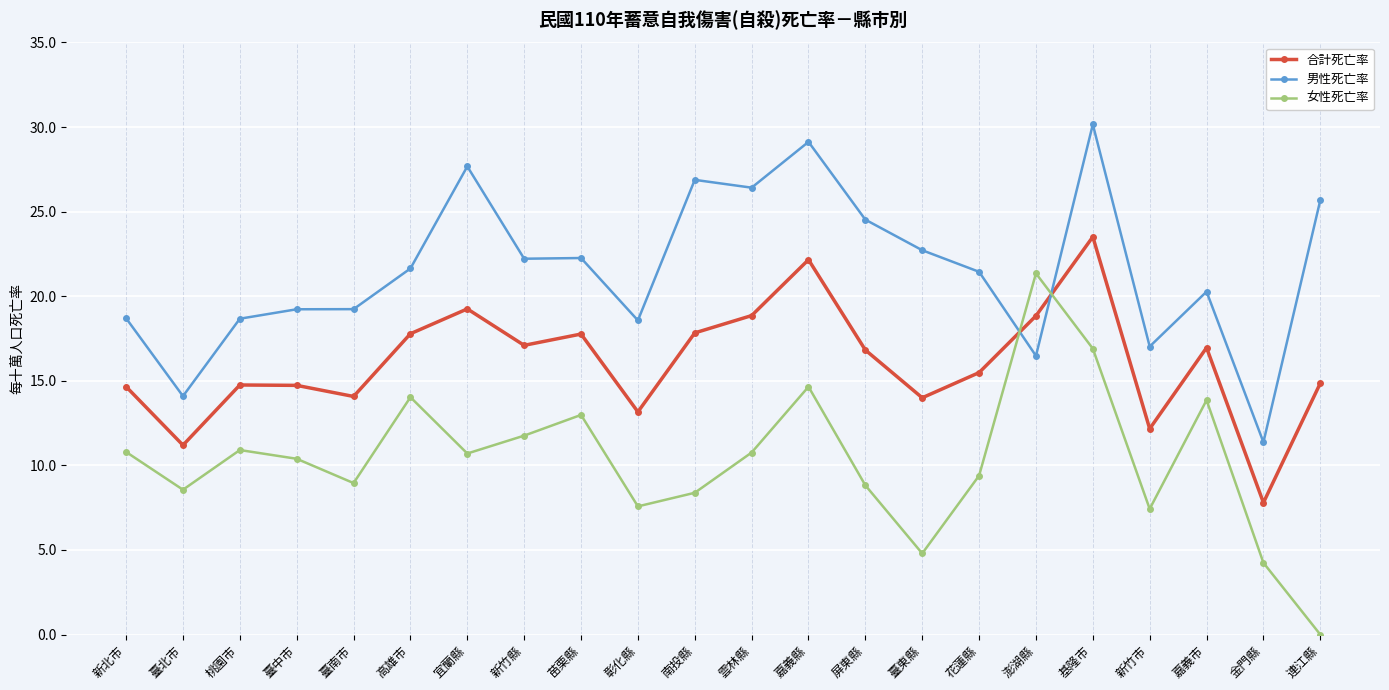

True or false: 女性死亡率 and 男性死亡率 cross at least once.

True